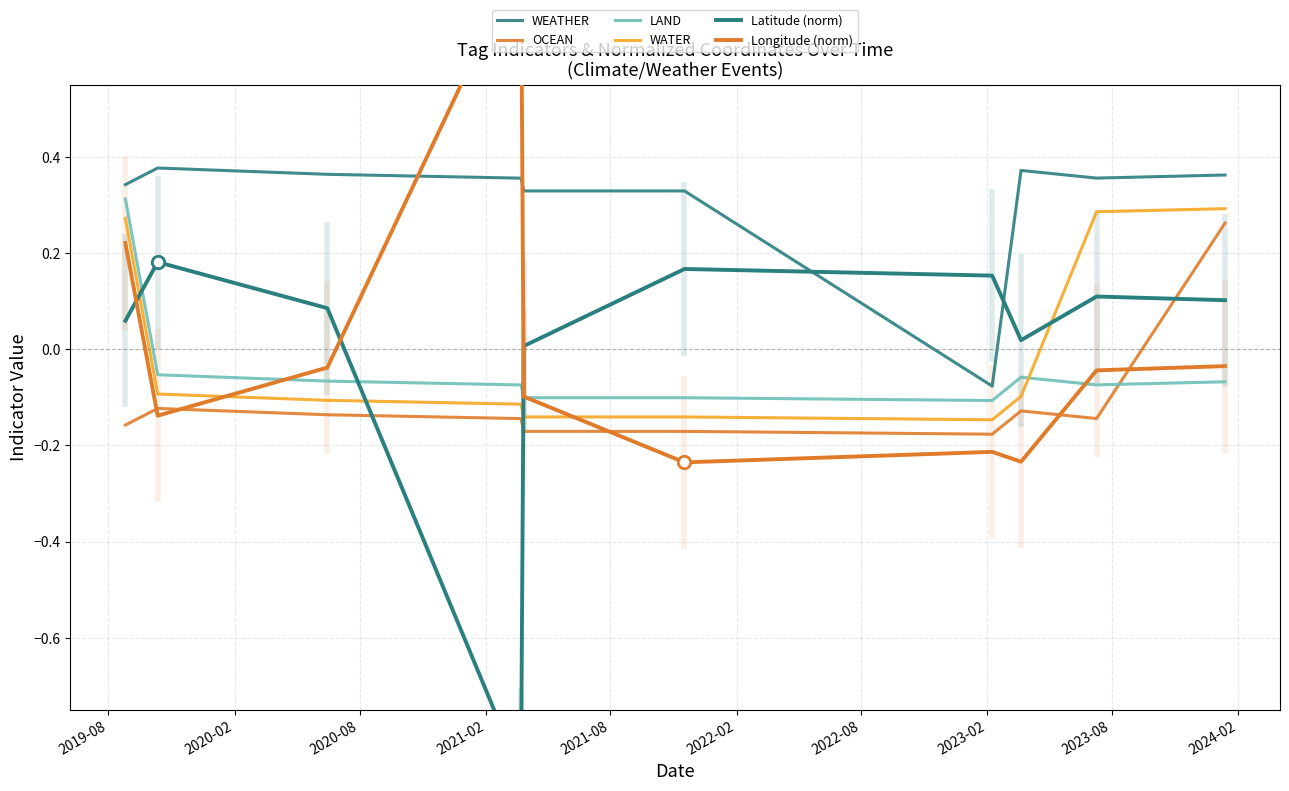

What is the total value across all series at 2020-02?

0.2